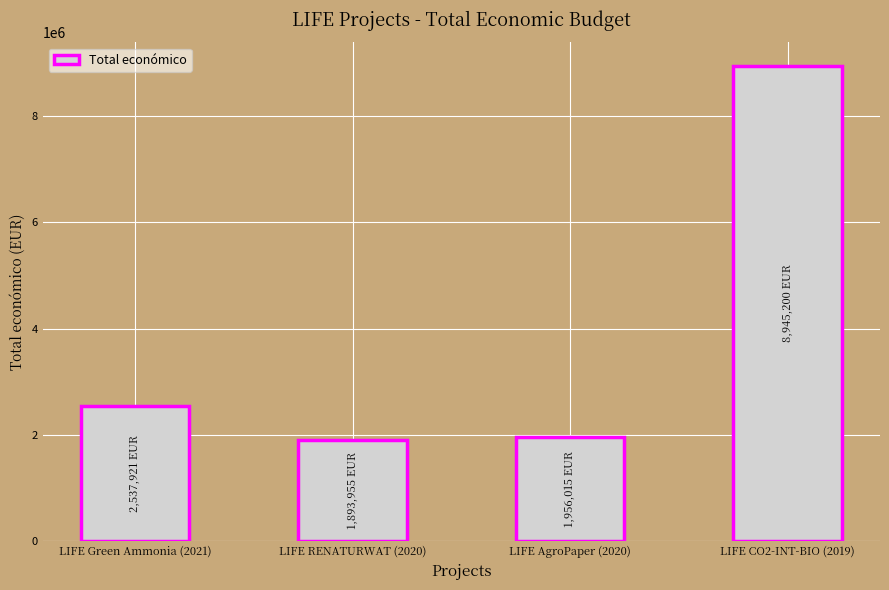

What is the difference between the maximum and minimum values?

7051245